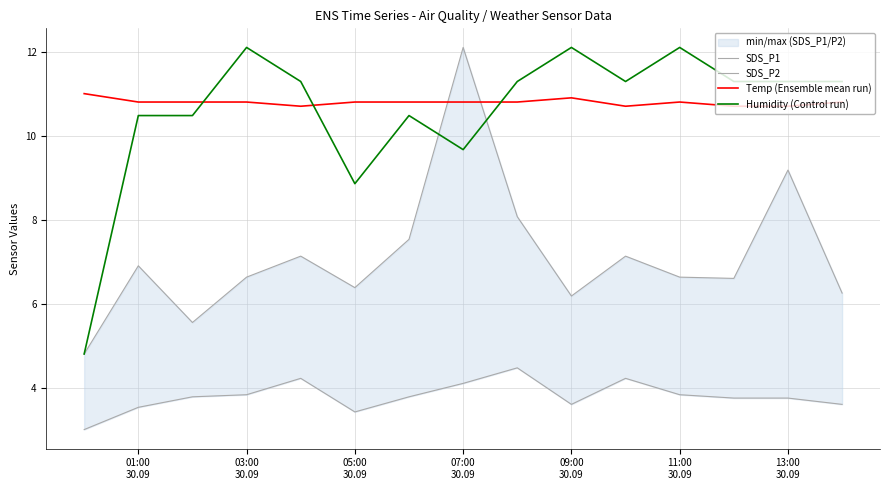

What is the lowest value of the Temp (Ensemble mean run) series?

10.7